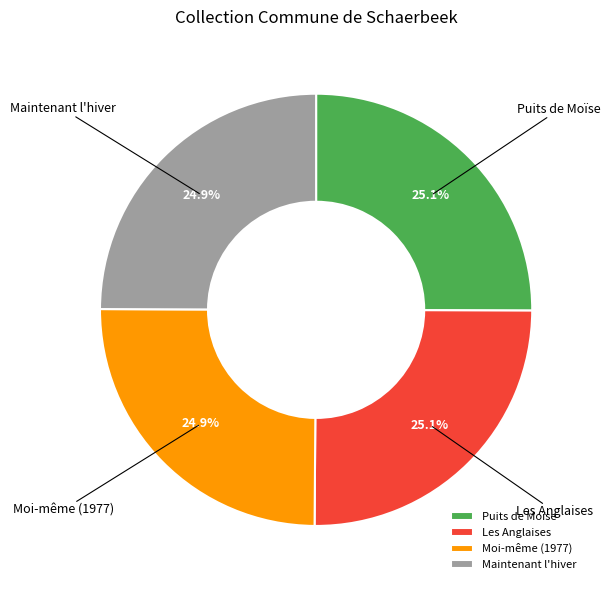

Does any single category account for the majority?

No